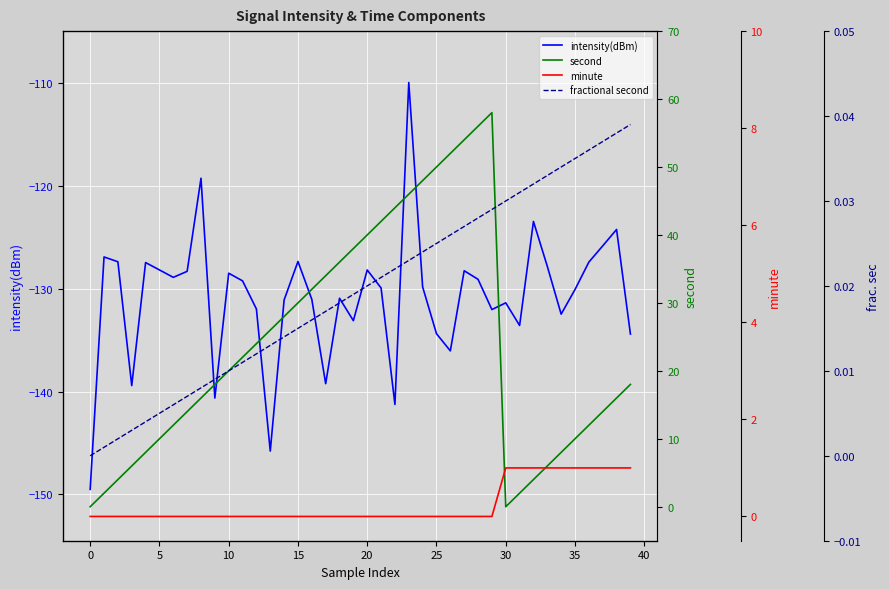

At which category is the sum across all series the highest?

23